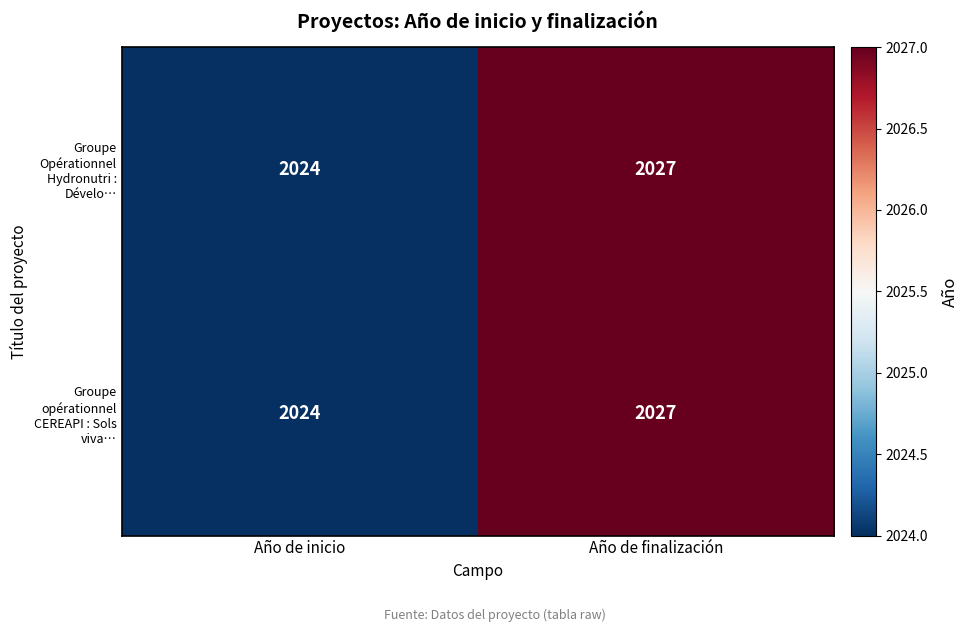

Where is Groupe opérationnel CEREAPI : Sols viva… nearest to the value 2025?

Año de inicio